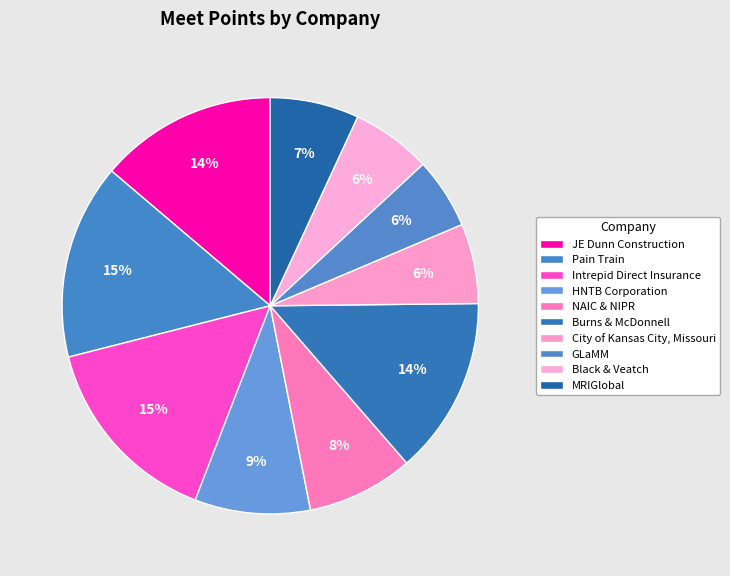

To the nearest percent, what portion does Black & Veatch represent?

6%